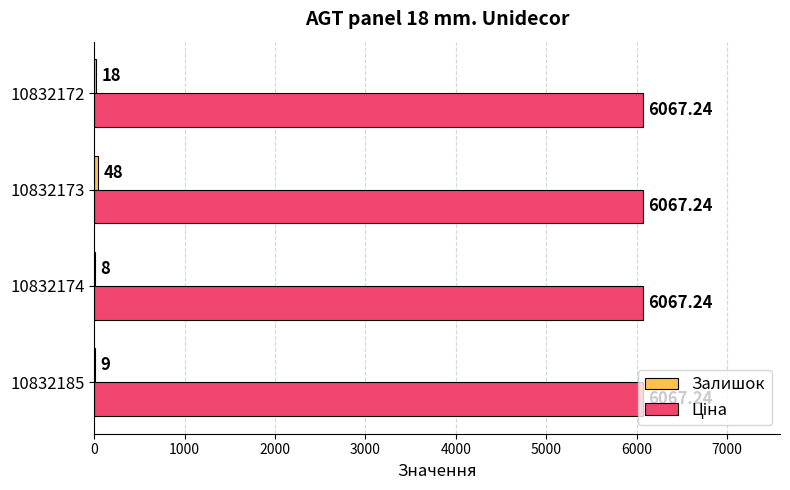

At which category is the sum across all series the highest?

10832173